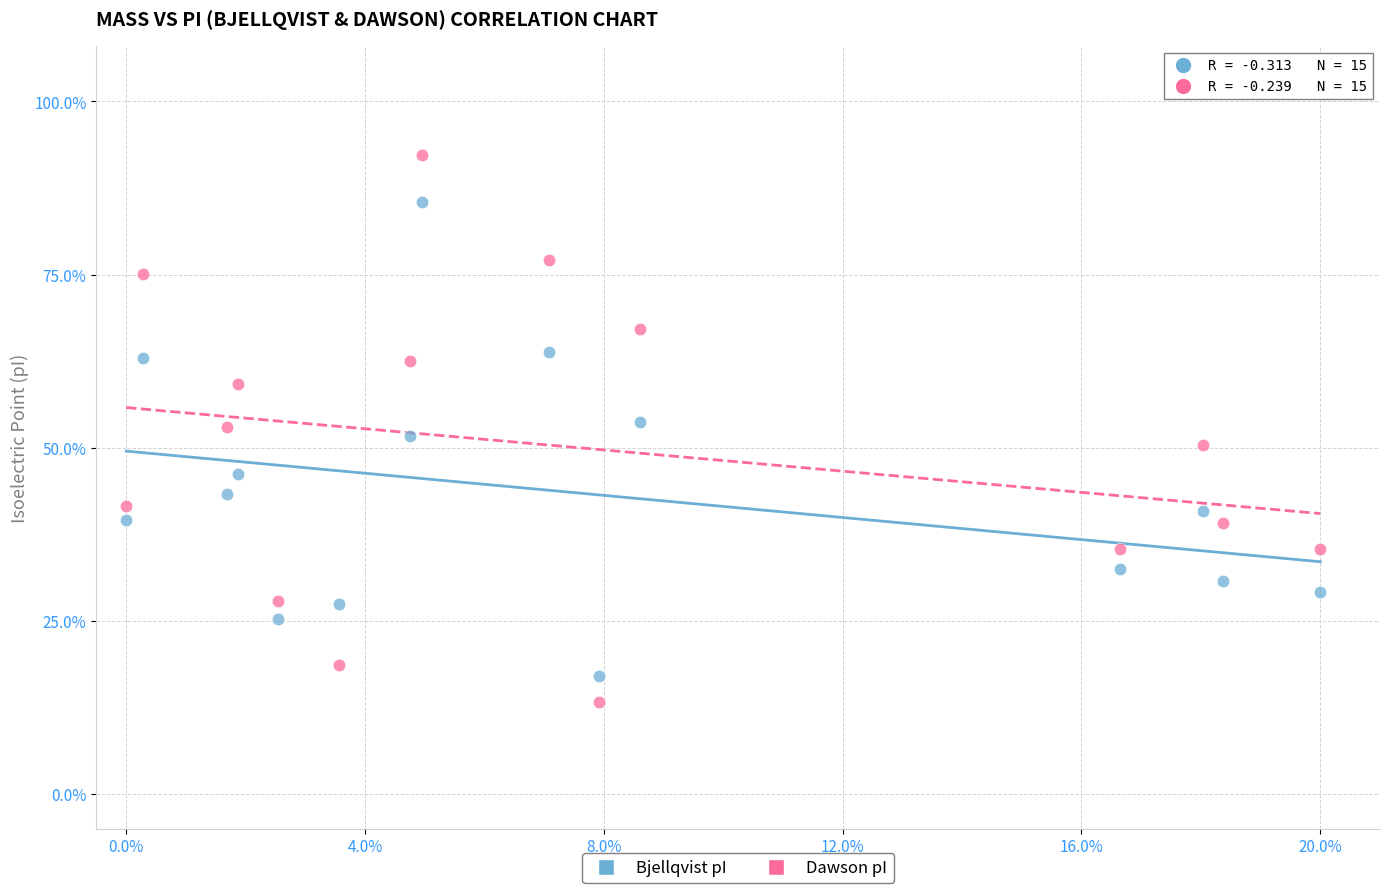

Across all data points, what is the range of Y values (max minus min)?

79.0